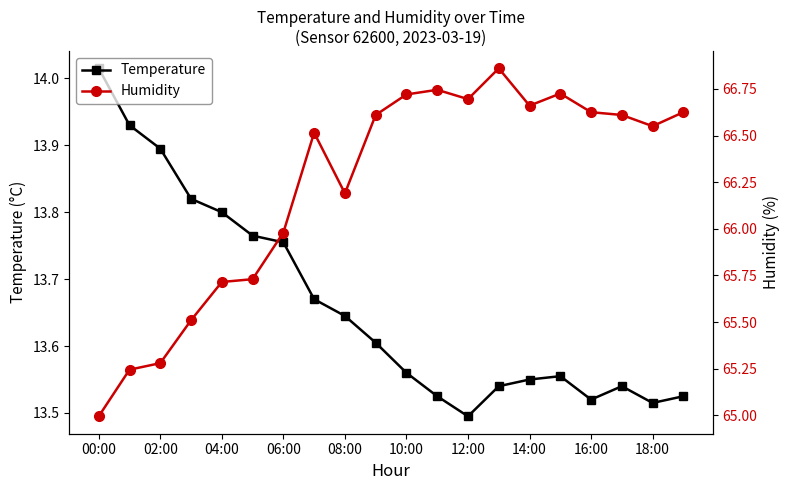

Which category has the lowest value in the Temperature series?

12:00